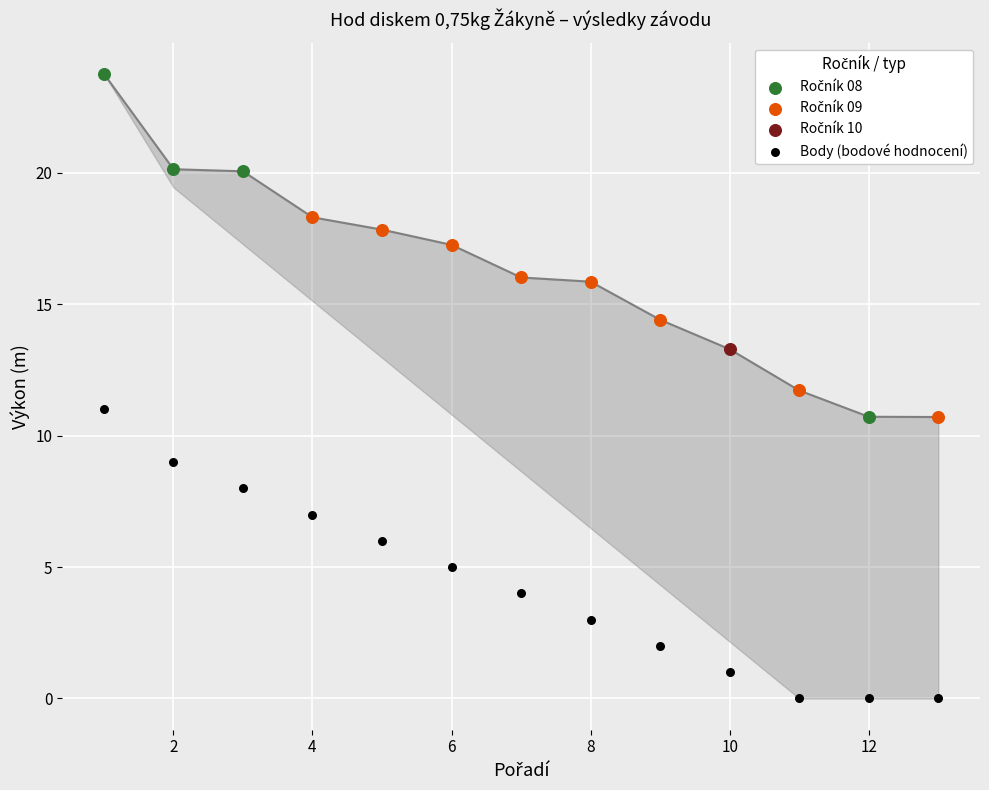

Between 8 and 12, which is larger?

8